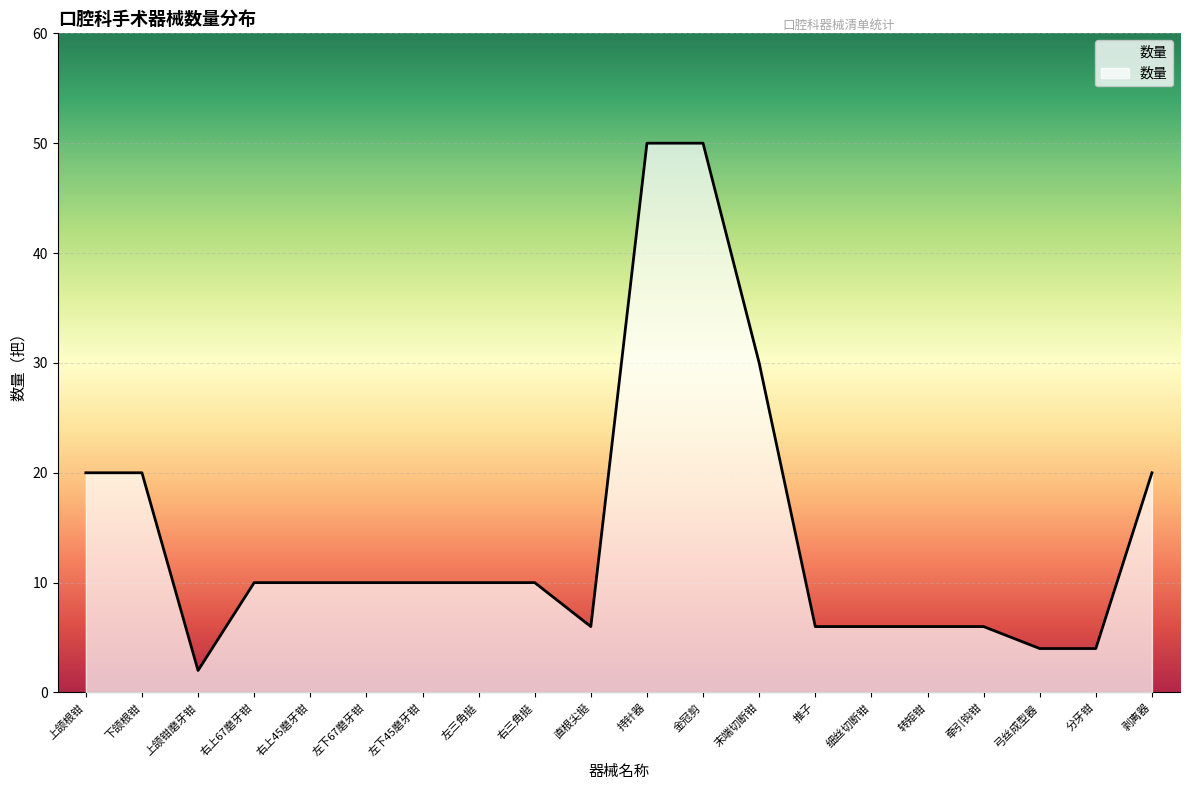

Reading left to right, what are all the values shown in this chart?

上颌根钳=20	下颌根钳=20	上颌钳磨牙钳=2	右上67磨牙钳=10	右上45磨牙钳=10	左下67磨牙钳=10	左下45磨牙钳=10	左三角挺=10	右三角挺=10	直根尖挺=6	持针器=50	金冠剪=50	末端切断钳=30	推子=6	细丝切断钳=6	转矩钳=6	牵引钩钳=6	弓丝成型器=4	分牙钳=4	剥离器=20